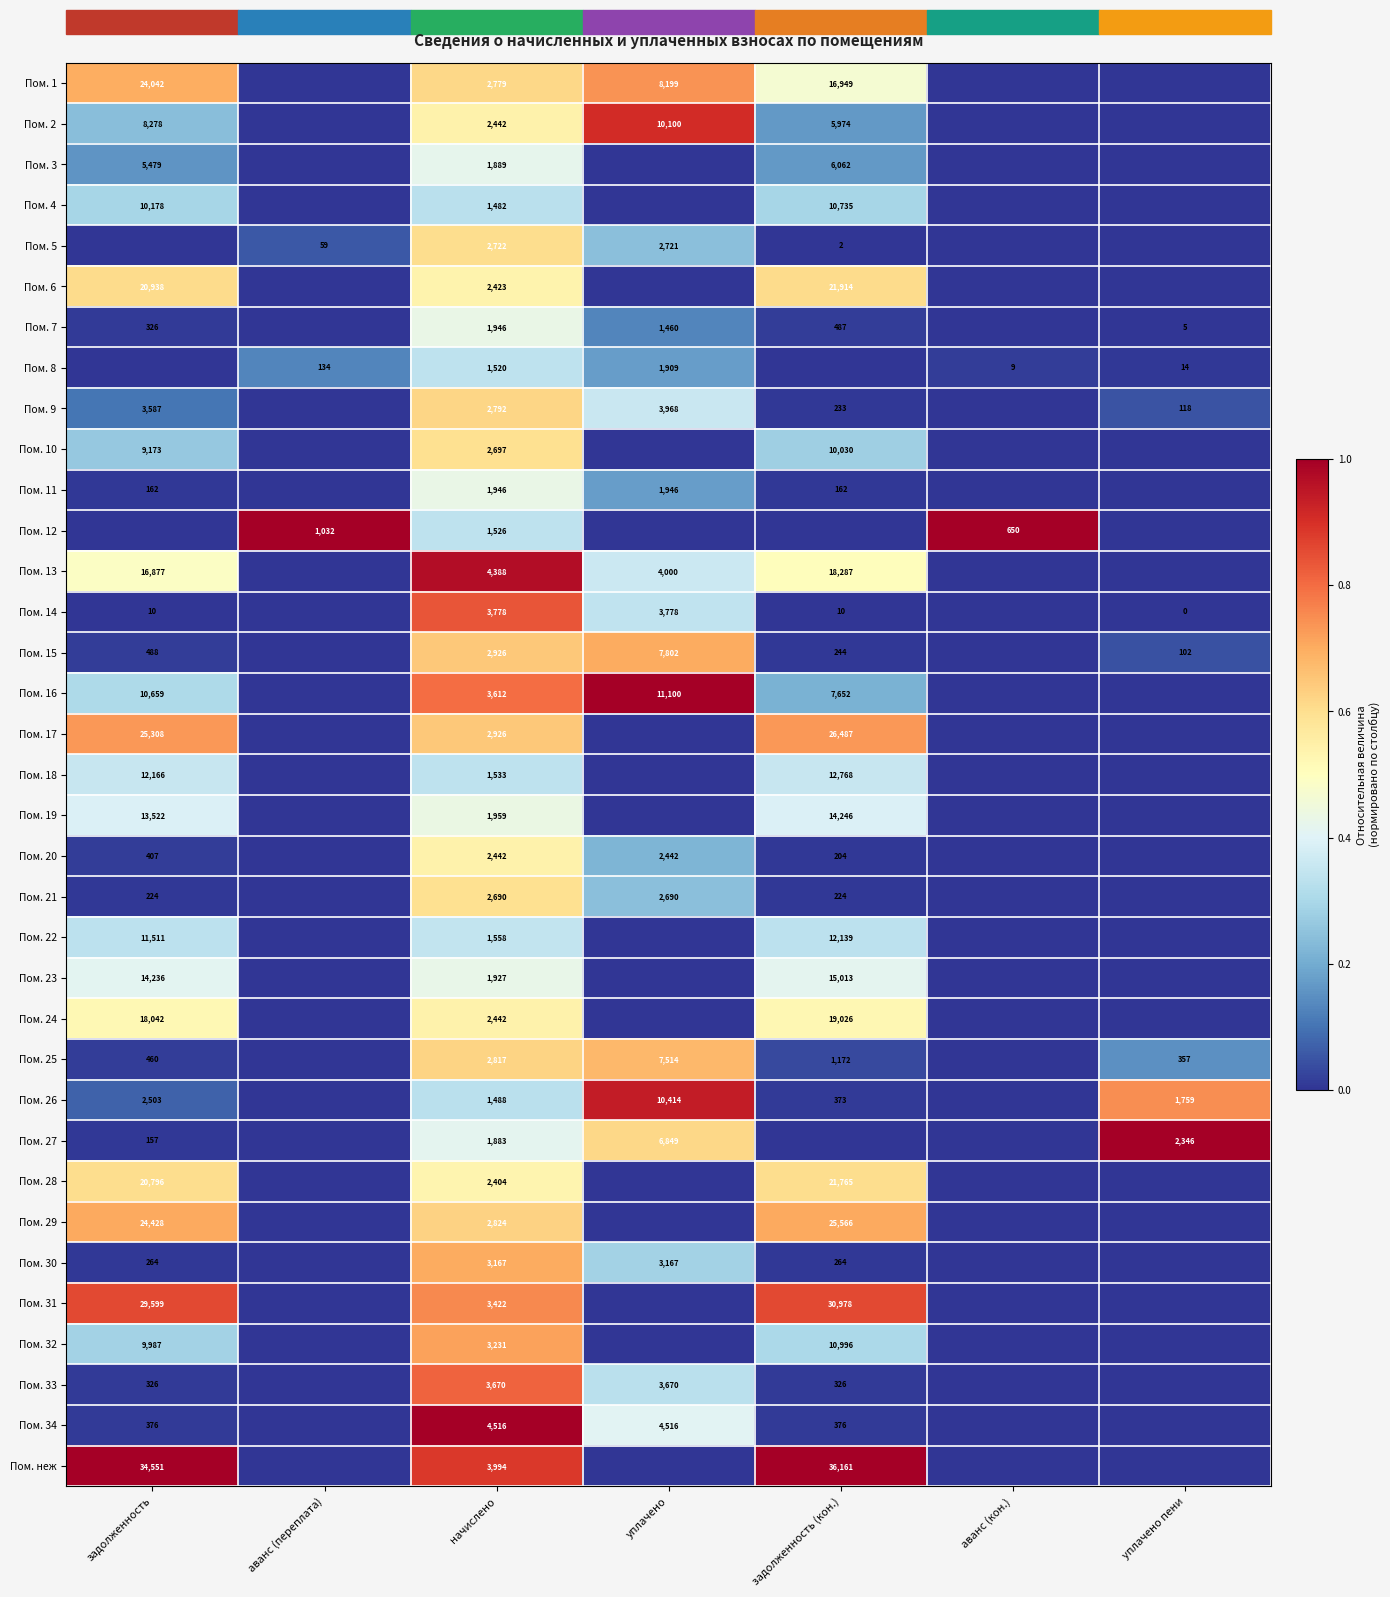

The Пом. 7 series shows 7 at уплачено пени. True or false?

False